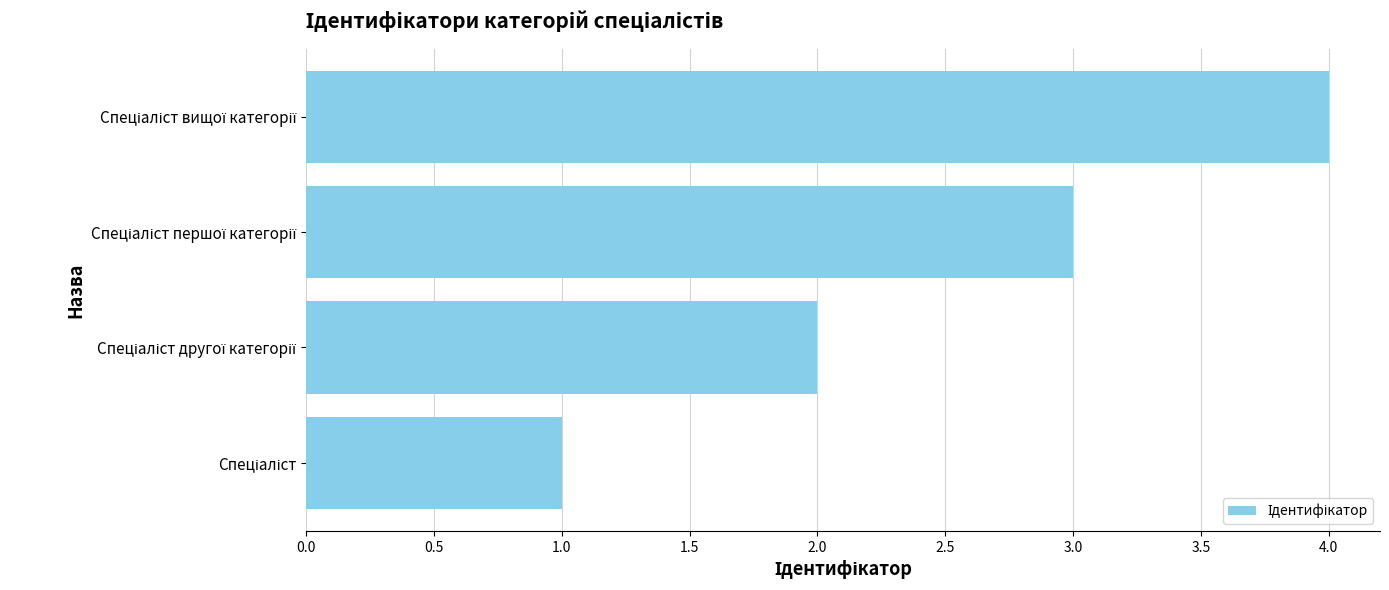

What is the sum of all values?

10